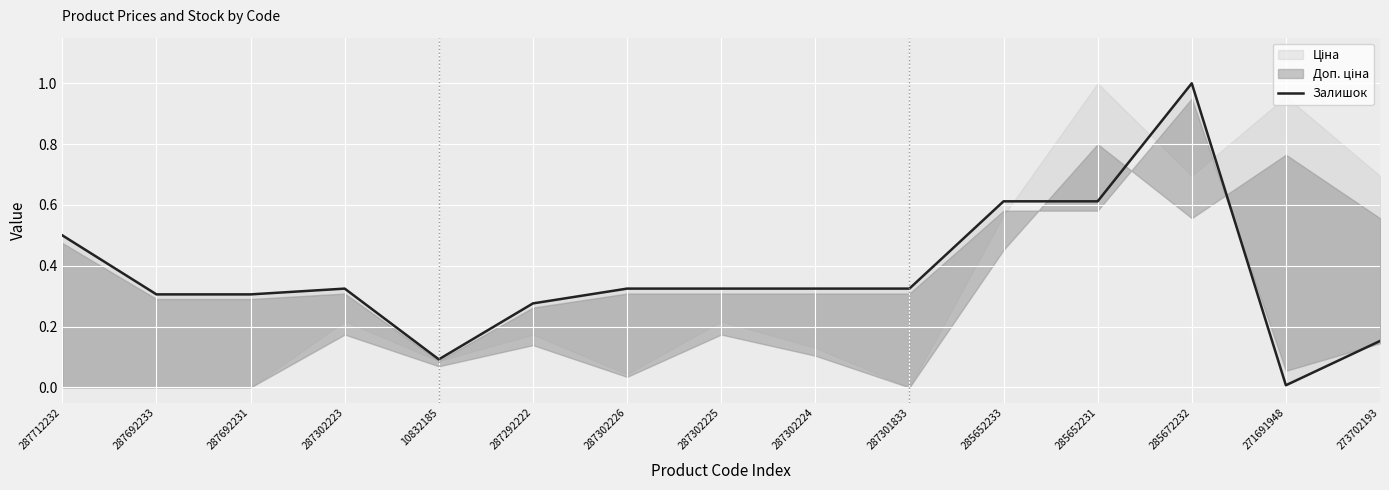

What is the label of the 8th point from the right?

287302225